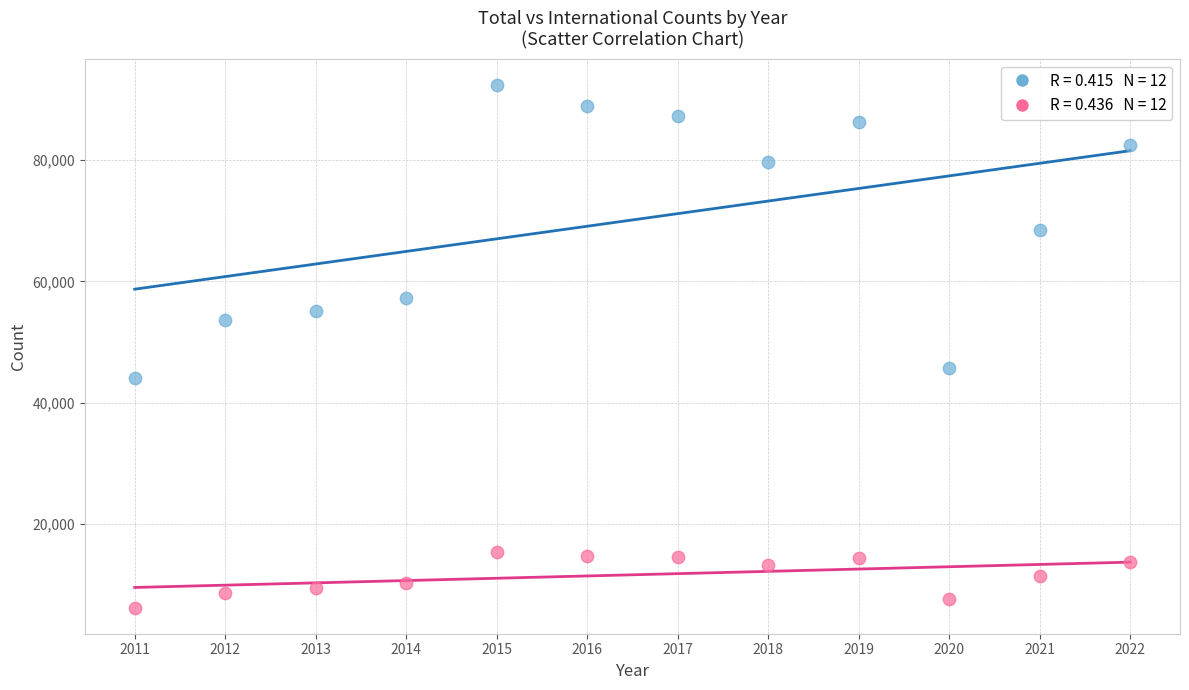

Across all data points, what is the range of X values (max minus min)?

11